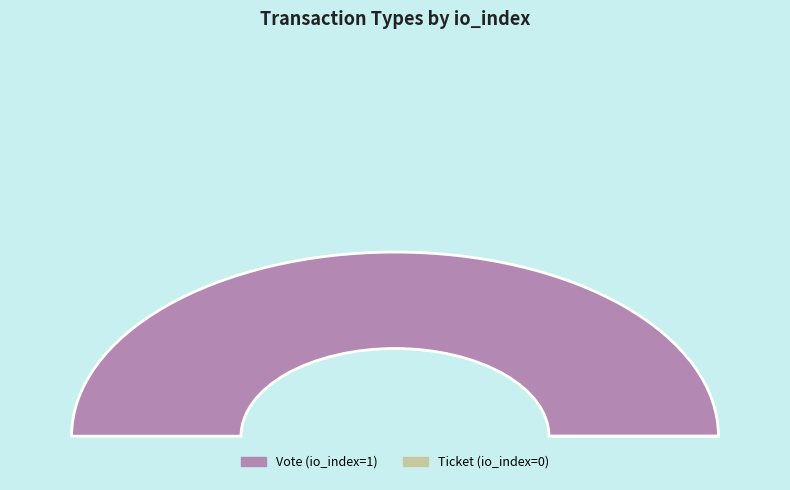

Which category has the biggest portion of the pie?

Vote